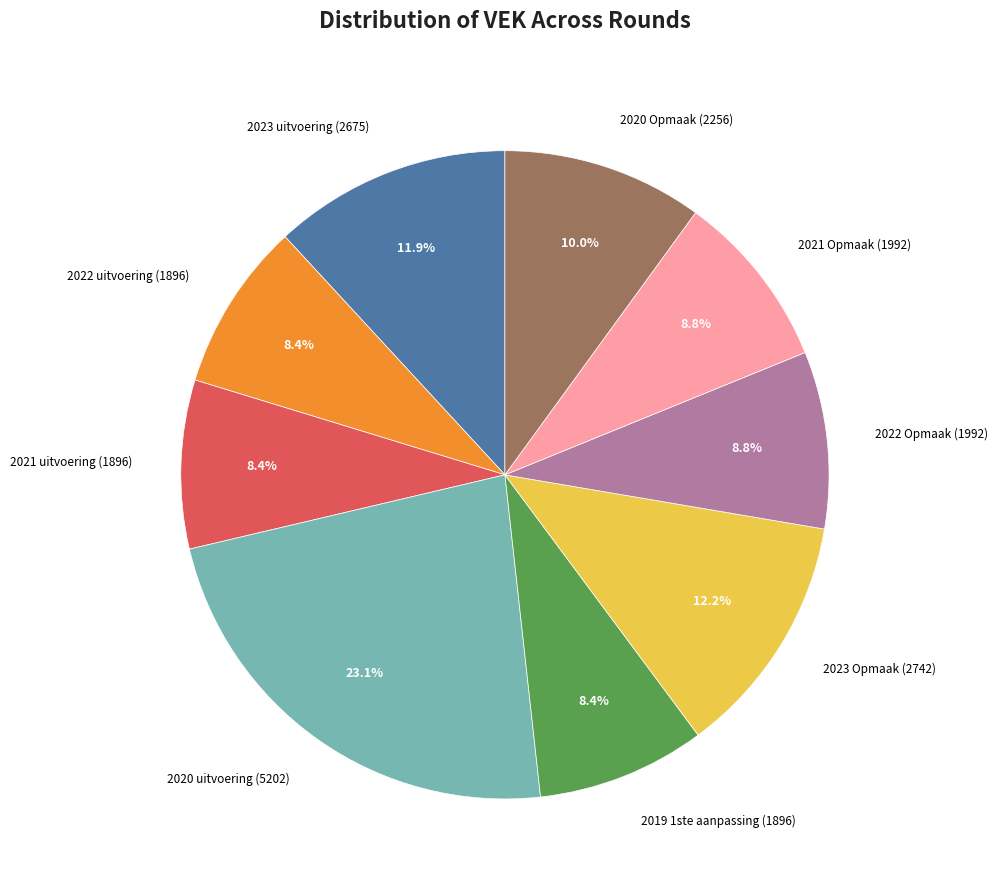

Does any single category account for the majority?

No